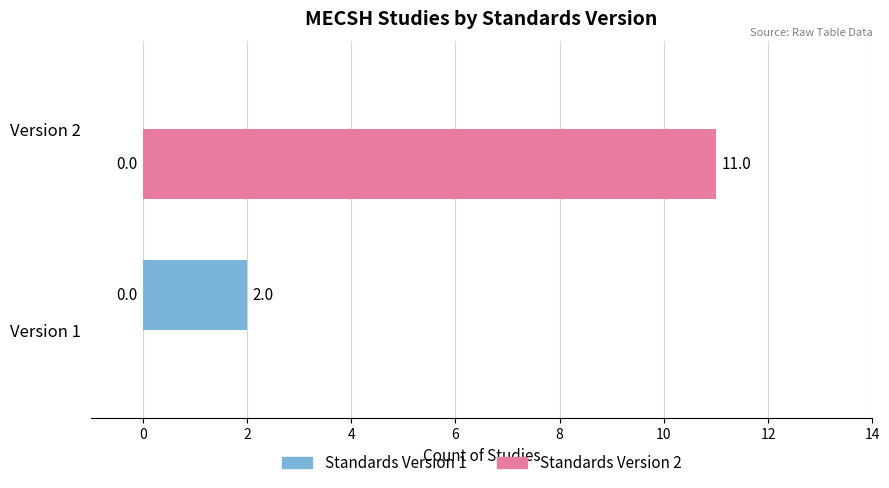

What is the maximum value shown in the chart?

11